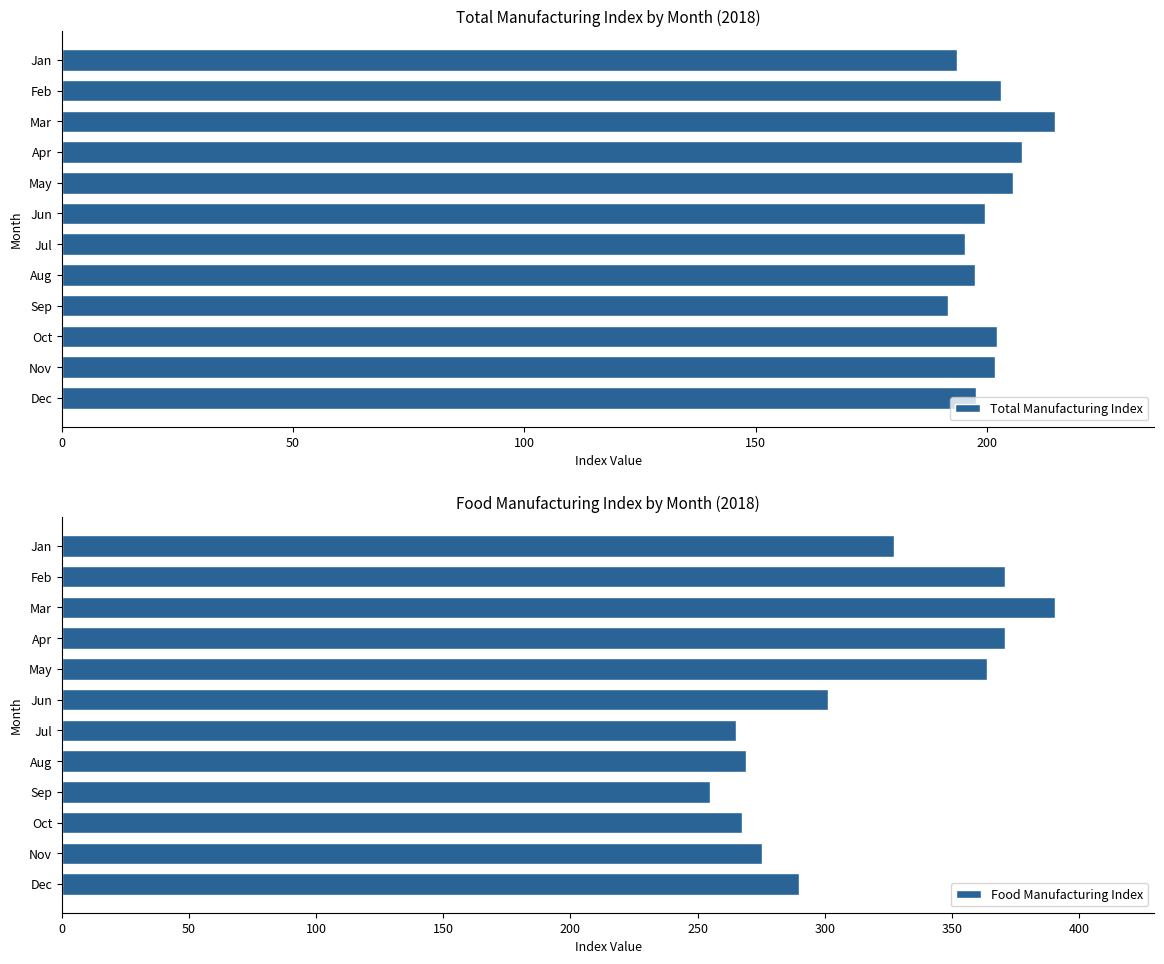

What is the sum of the Total Manufacturing Index values at Sep and Jan?

385.2